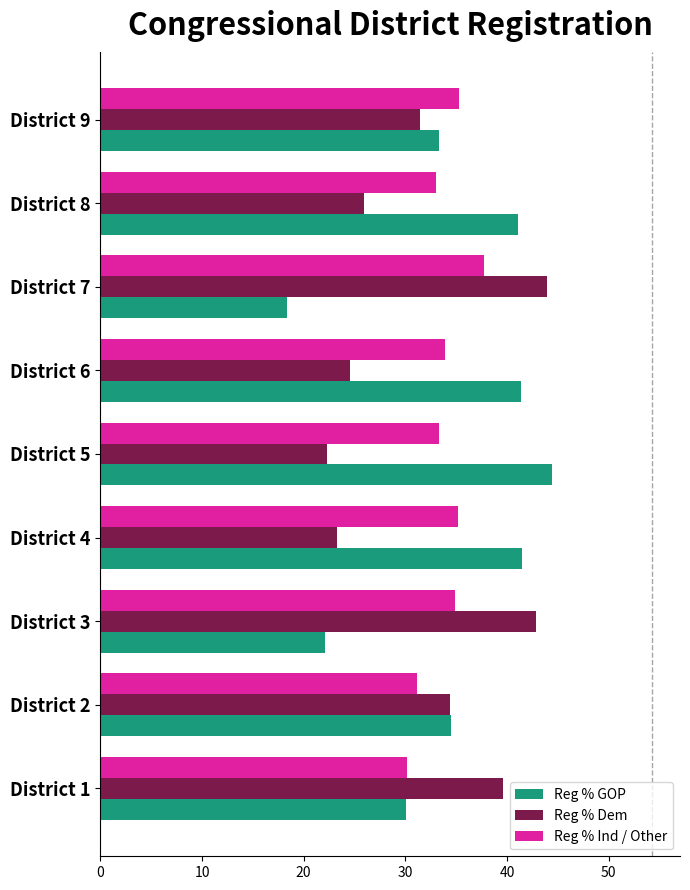

What is the total value across all series at District 1?

99.9